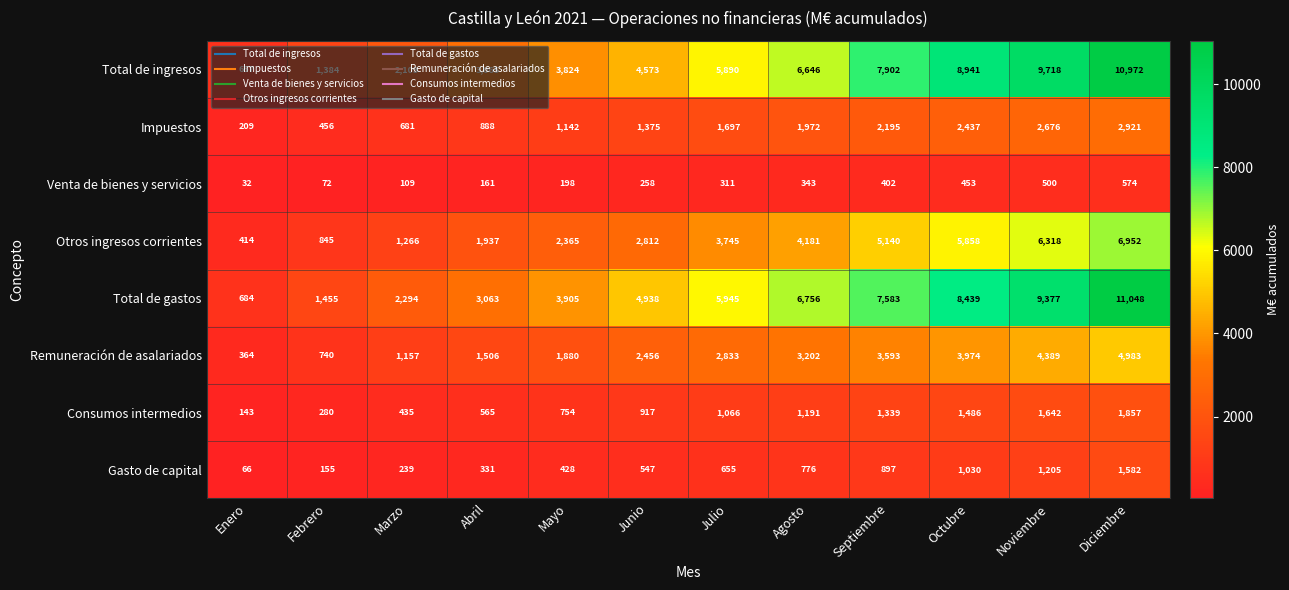

What is the maximum value for Remuneración de asalariados?

4983